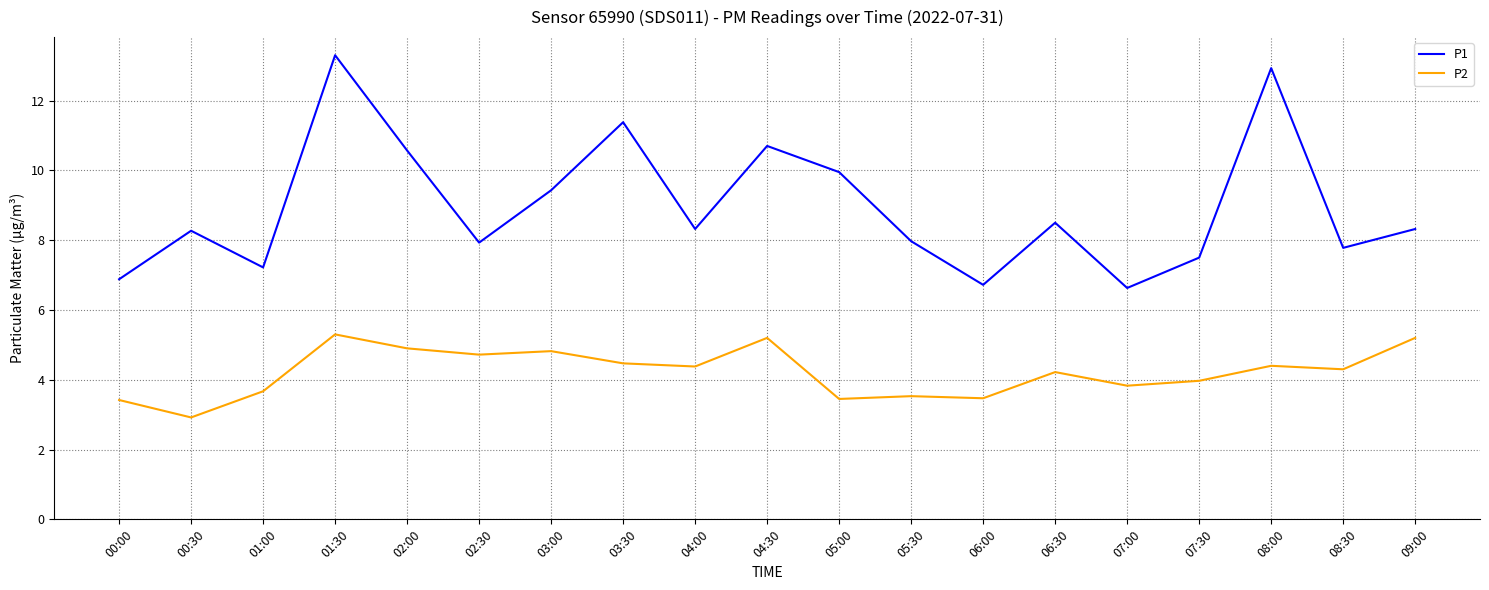

Is the value of P2 at 06:30 greater than the value of P1 at 00:30?

No